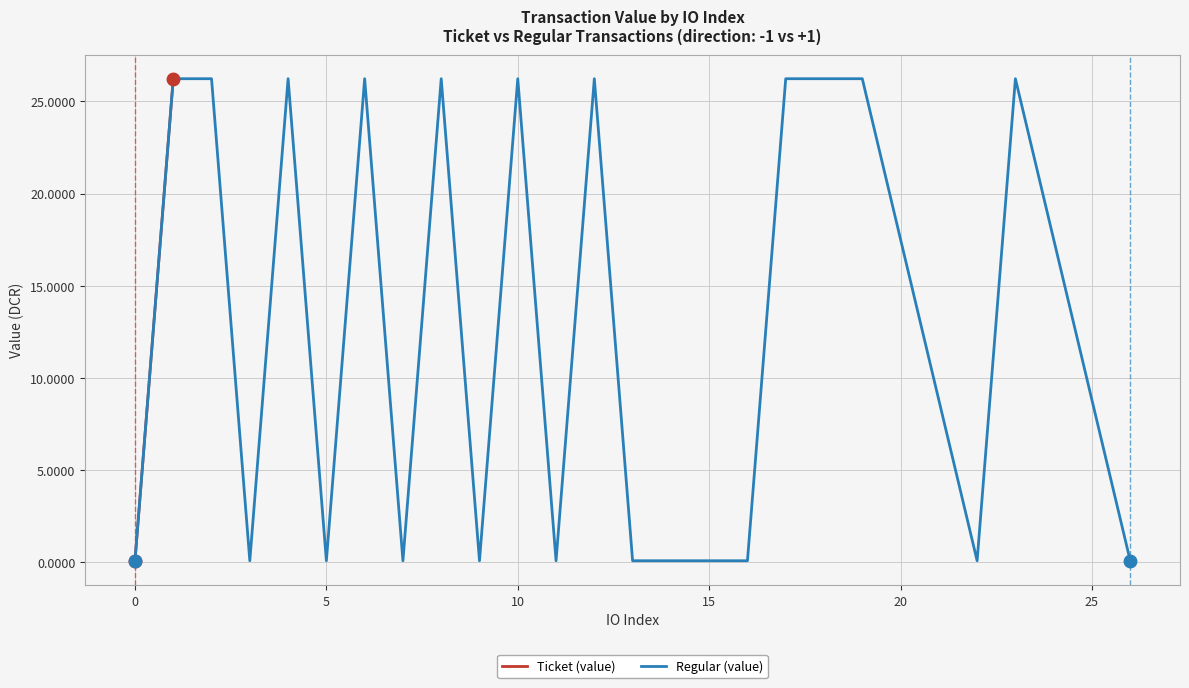

Does the chart have visible grid lines?

Yes